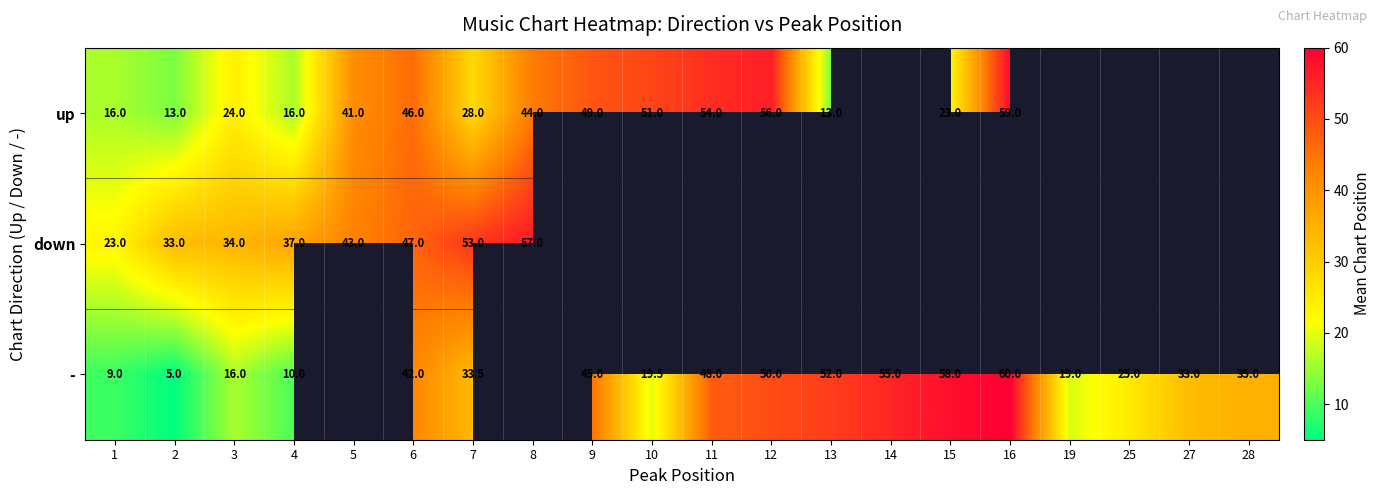

The up series shows 16.0 at 4. True or false?

True